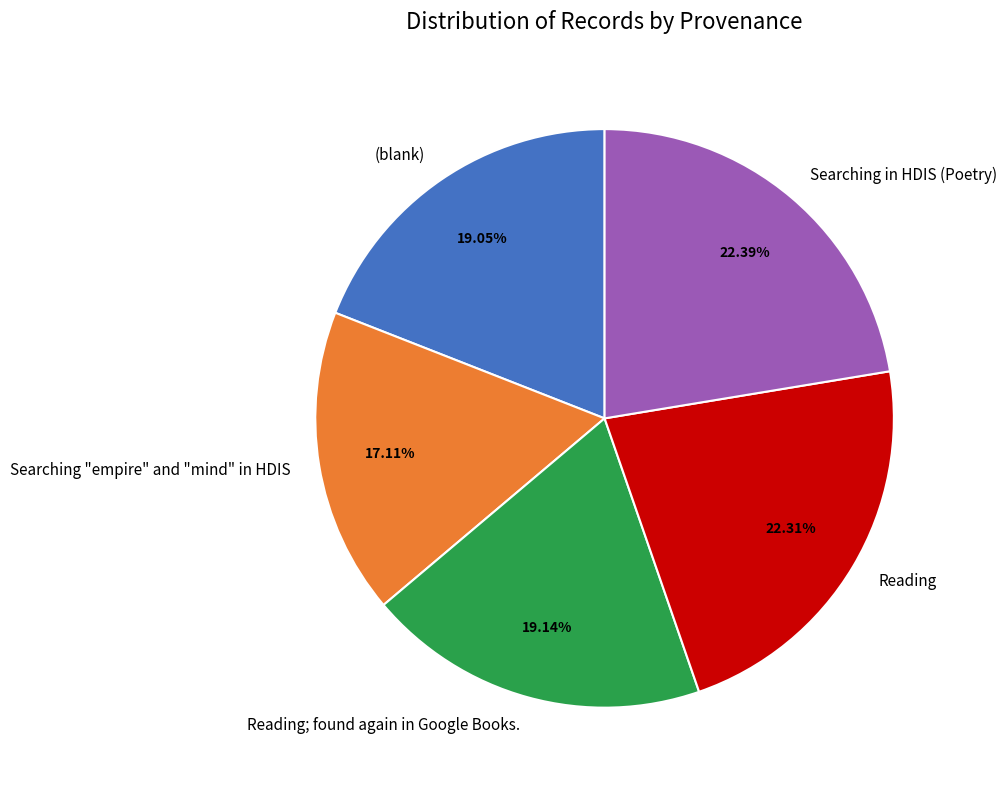

What is the smallest slice in the pie chart?

Searching "empire" and "mind" in HDIS